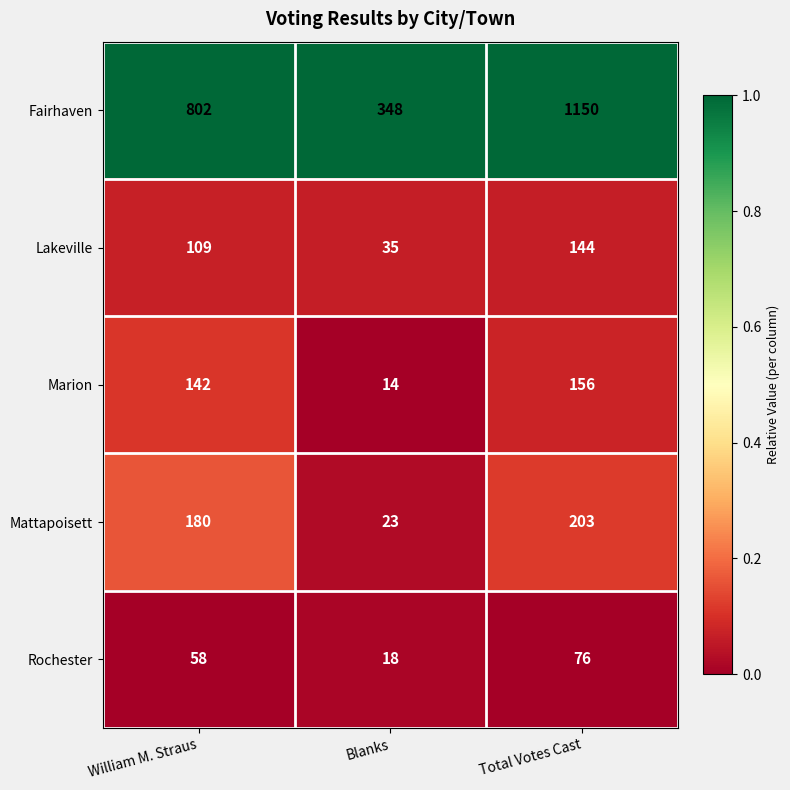

Reading right to left, list all the values displayed in this chart.

Fairhaven: Total Votes Cast=1150	Blanks=348	William M. Straus=802
Lakeville: Total Votes Cast=144	Blanks=35	William M. Straus=109
Marion: Total Votes Cast=156	Blanks=14	William M. Straus=142
Mattapoisett: Total Votes Cast=203	Blanks=23	William M. Straus=180
Rochester: Total Votes Cast=76	Blanks=18	William M. Straus=58